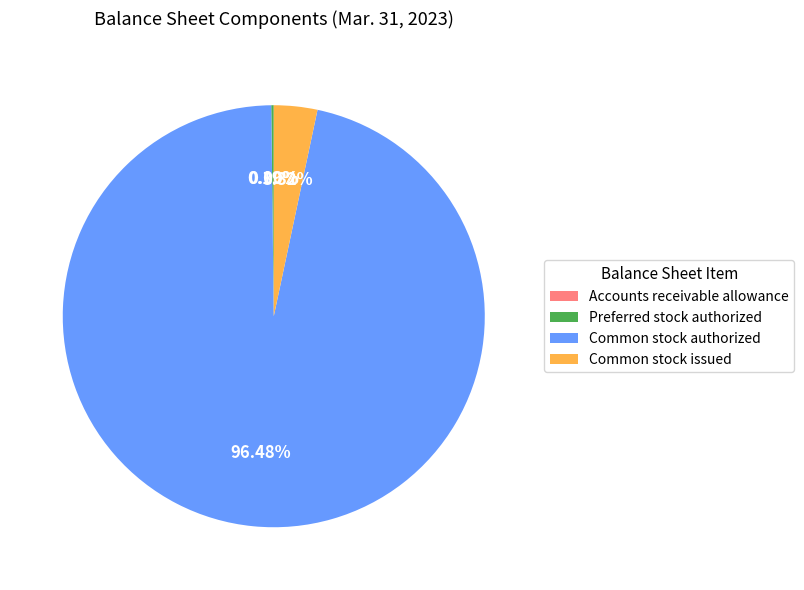

Is there a majority slice in this chart?

Yes